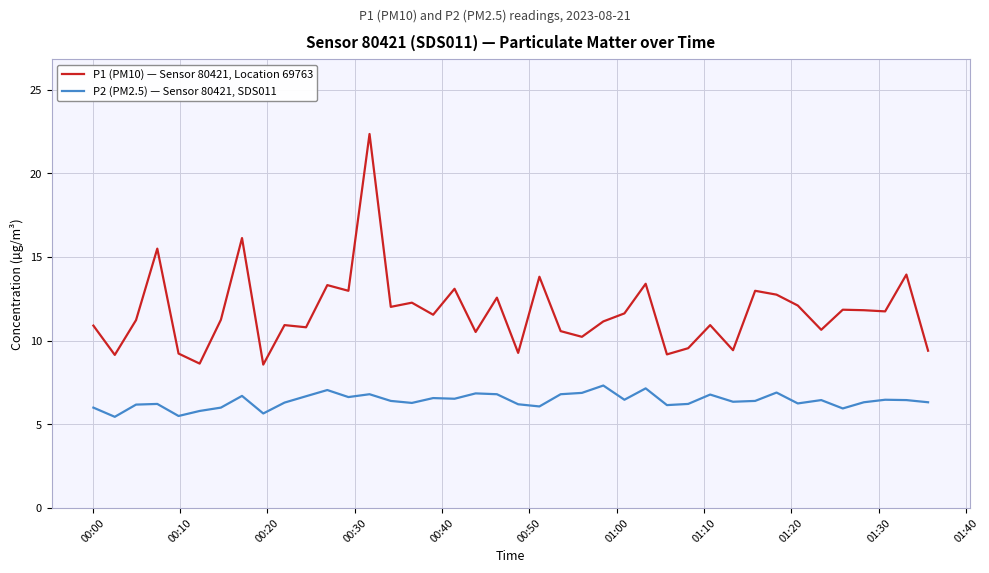

In P1 (PM10) — Sensor 80421, Location 69763, how many points are lower than both neighbors (excluding endpoints)?

14